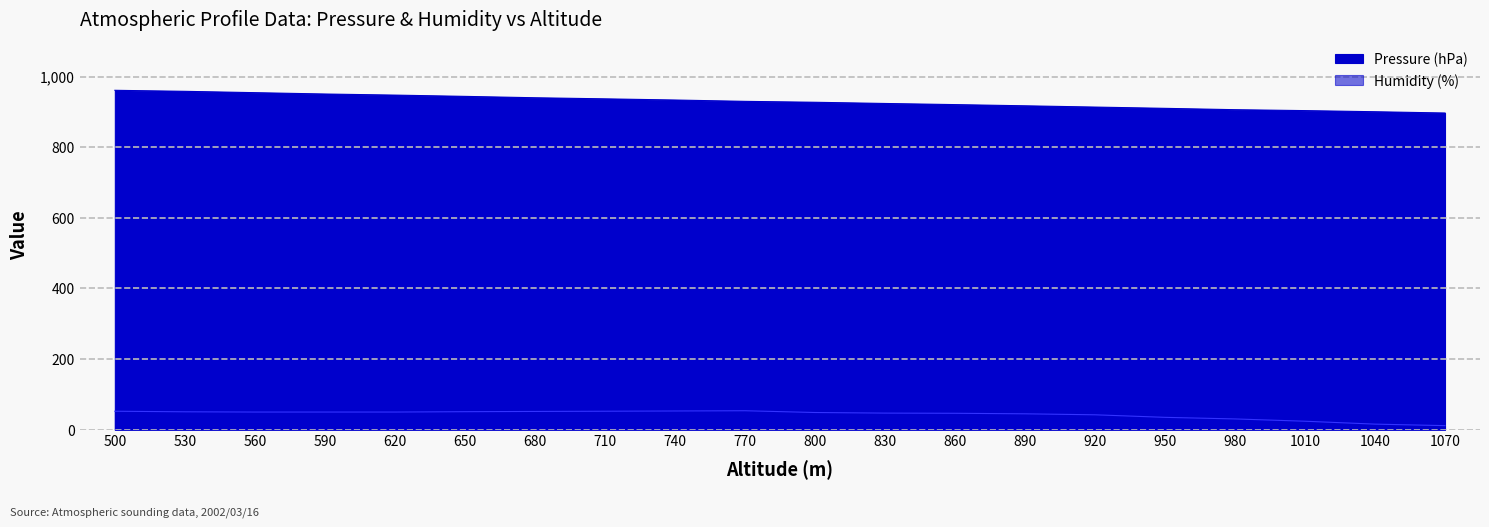

Where does the Pressure (hPa) series first go above 929?

500